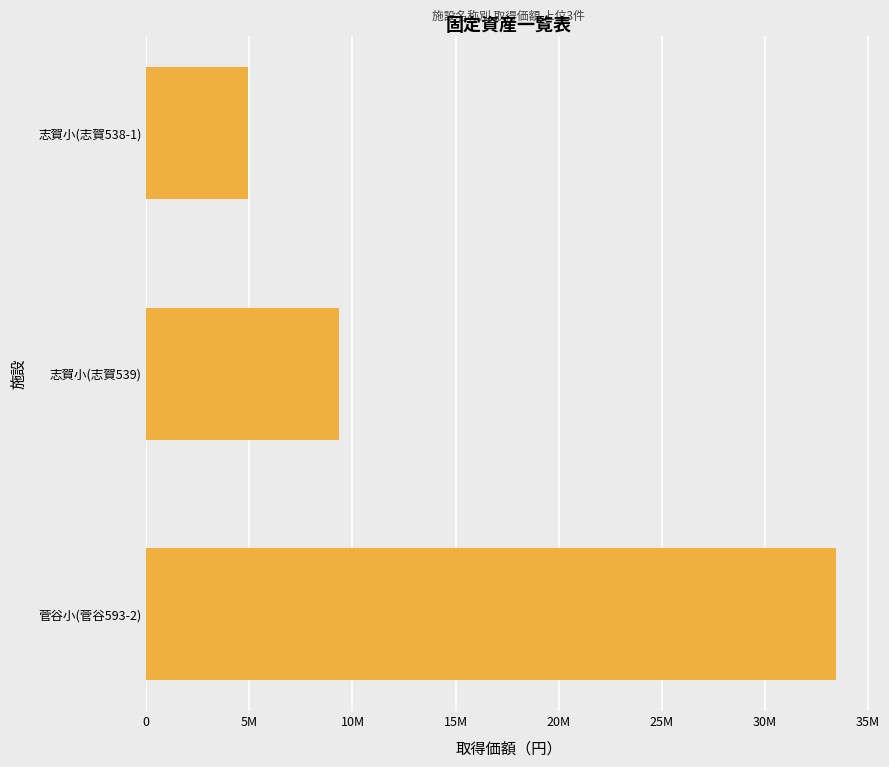

How many values are below 9366100?

1